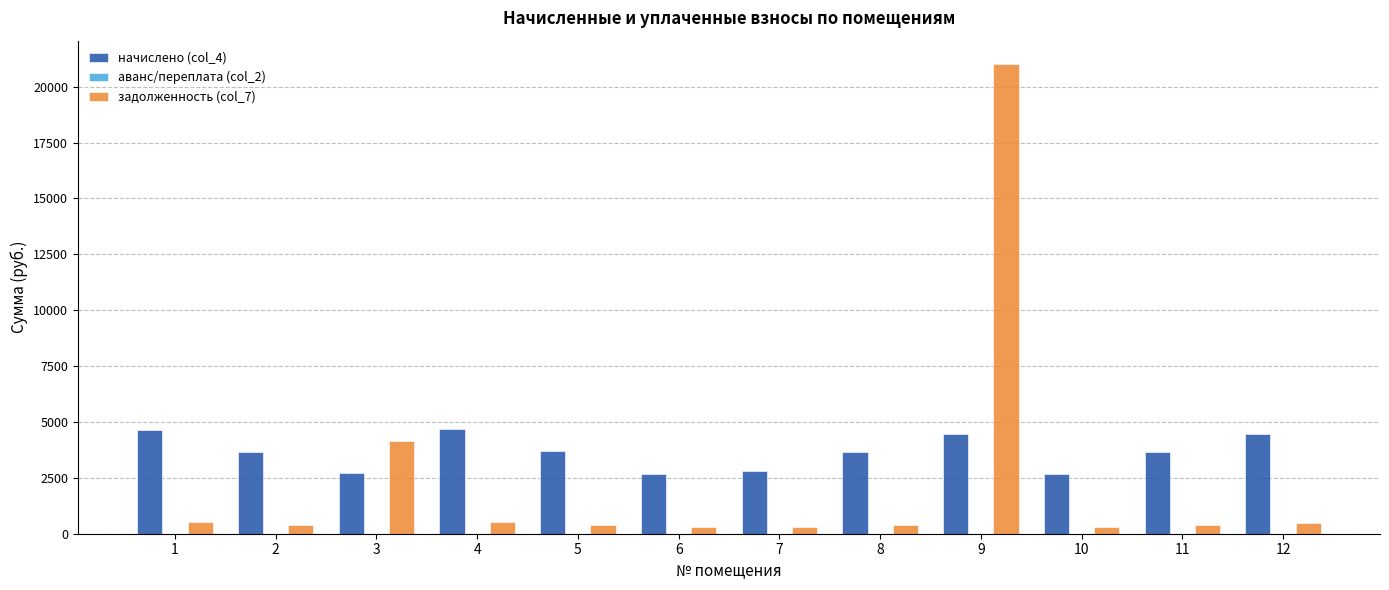

Is it true that начислено (col_4) equals 3659.4 at 11?

True